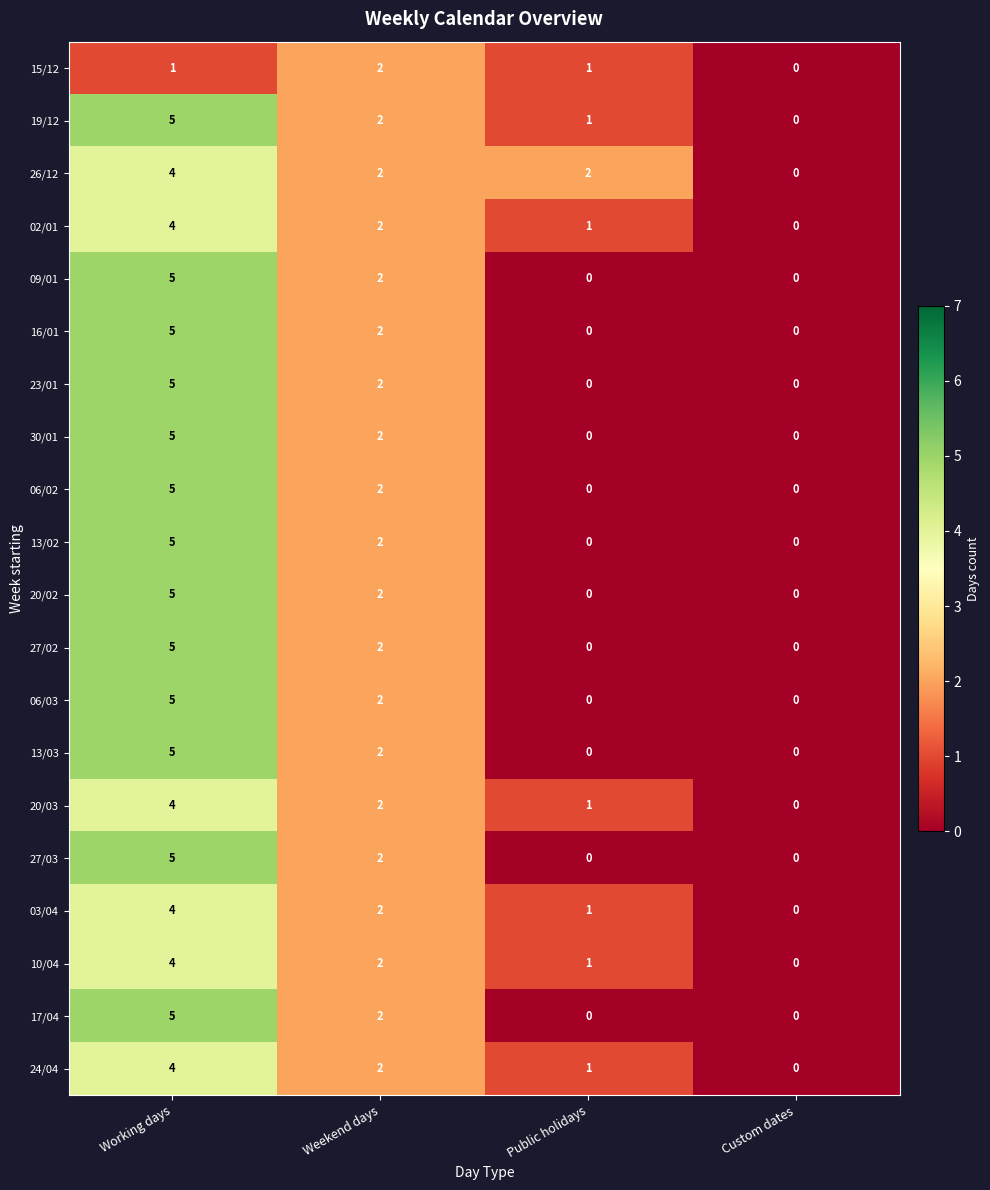

How many series are shown in this chart?

20